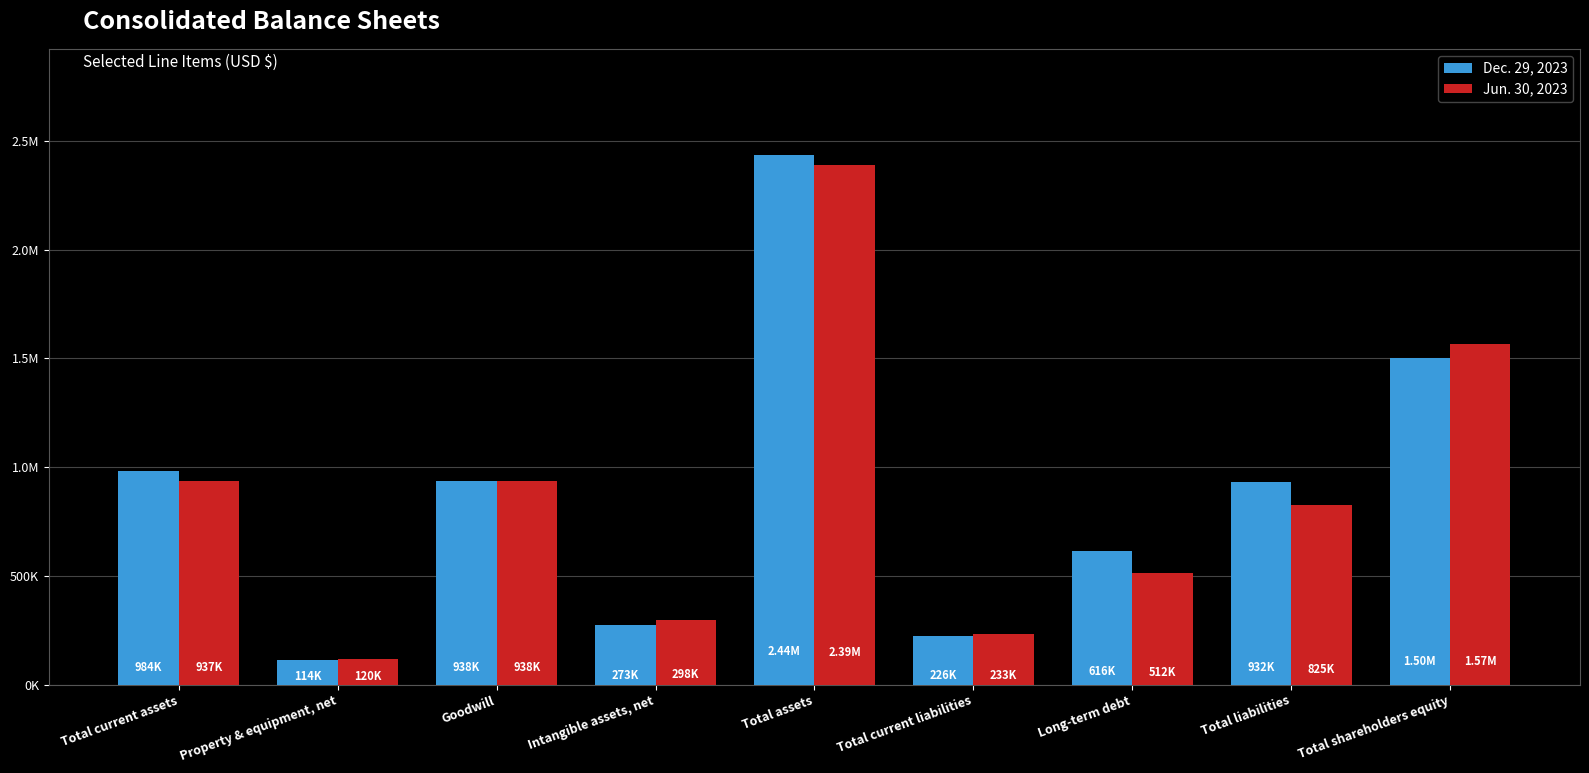

Are the bars grouped side by side (vs. stacked)?

Yes